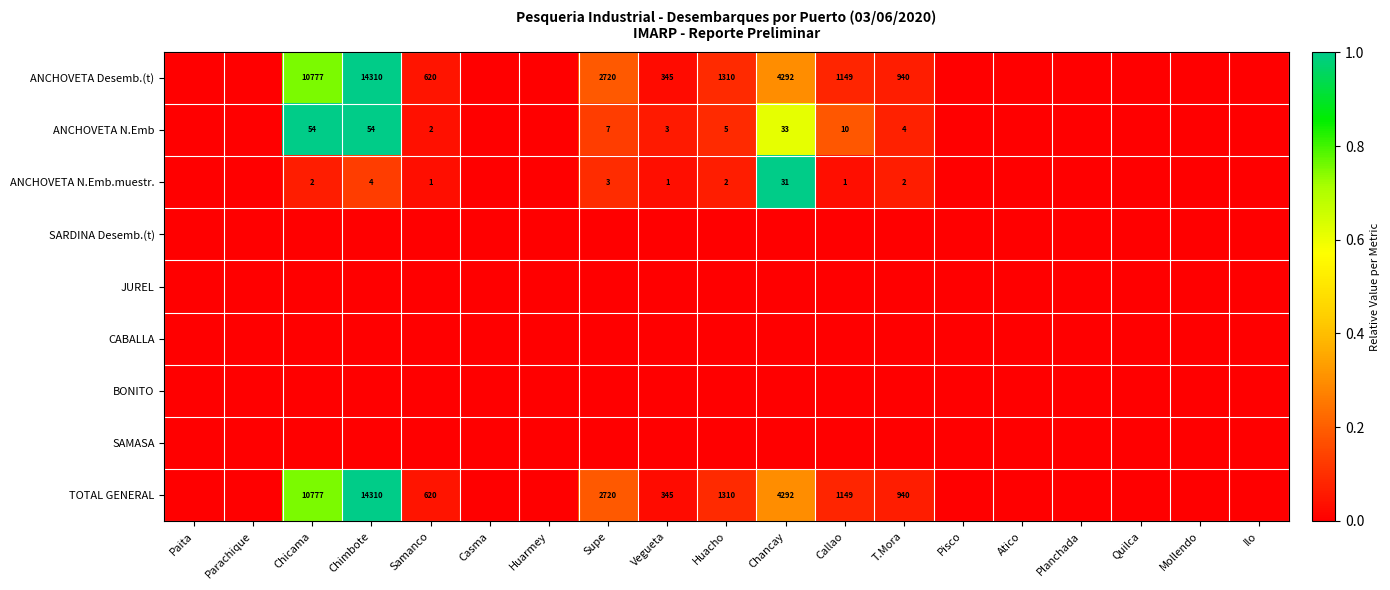

The value of ANCHOVETA Desemb.(t) at Supe is 2720. True or false?

True